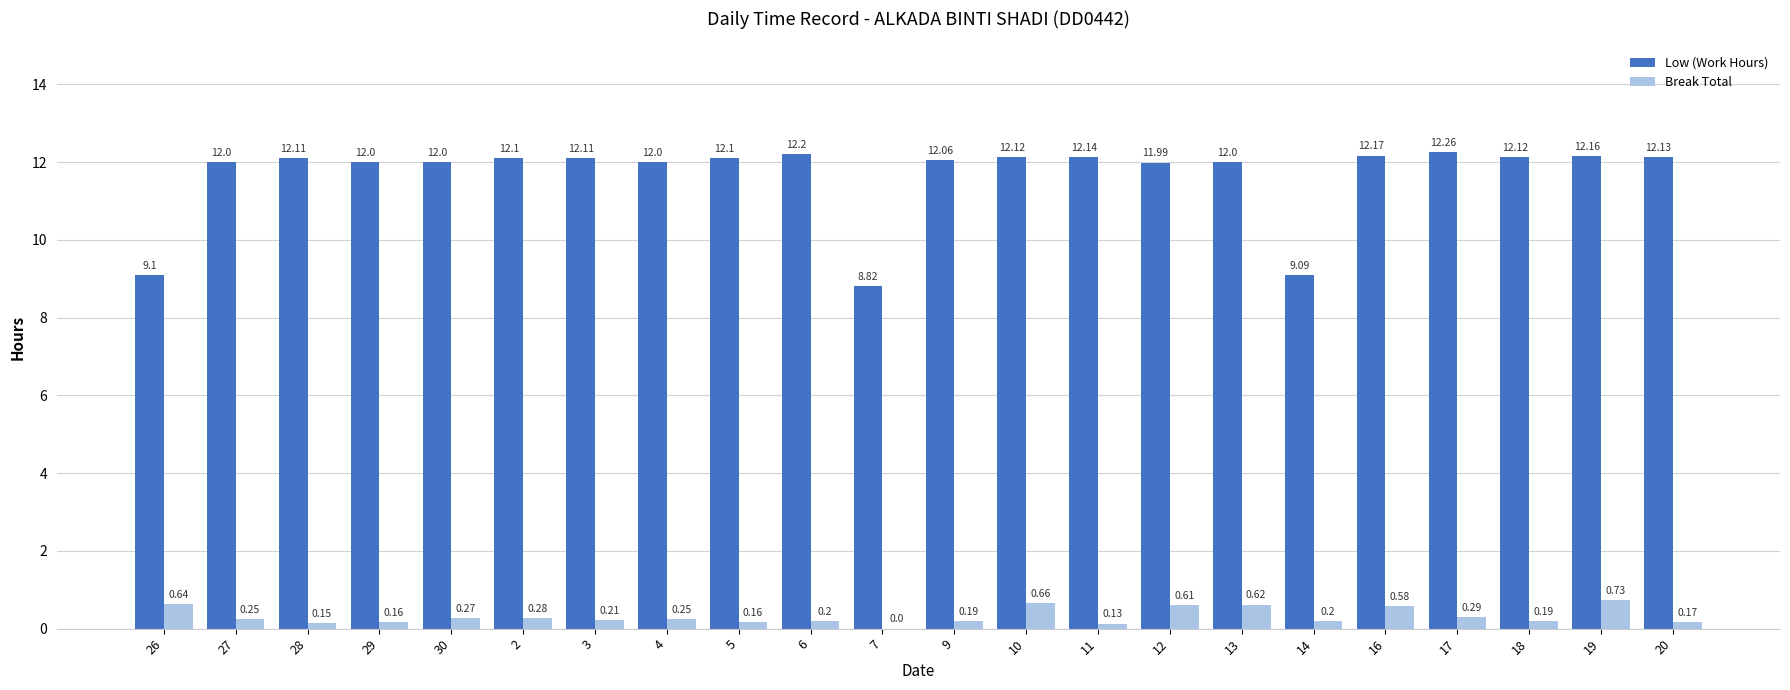

At which category is the sum across all series the highest?

19